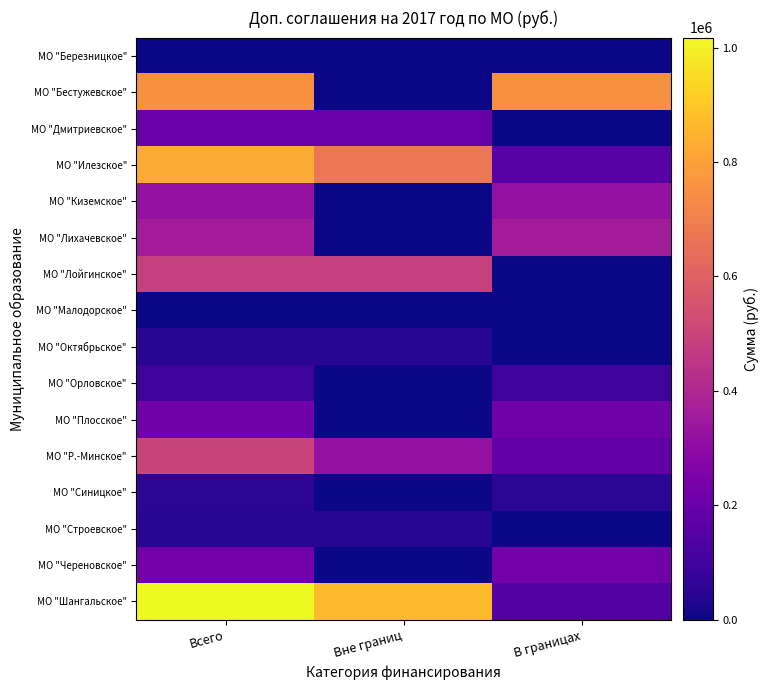

Which series has the largest total across all categories?

МО "Шангальское"